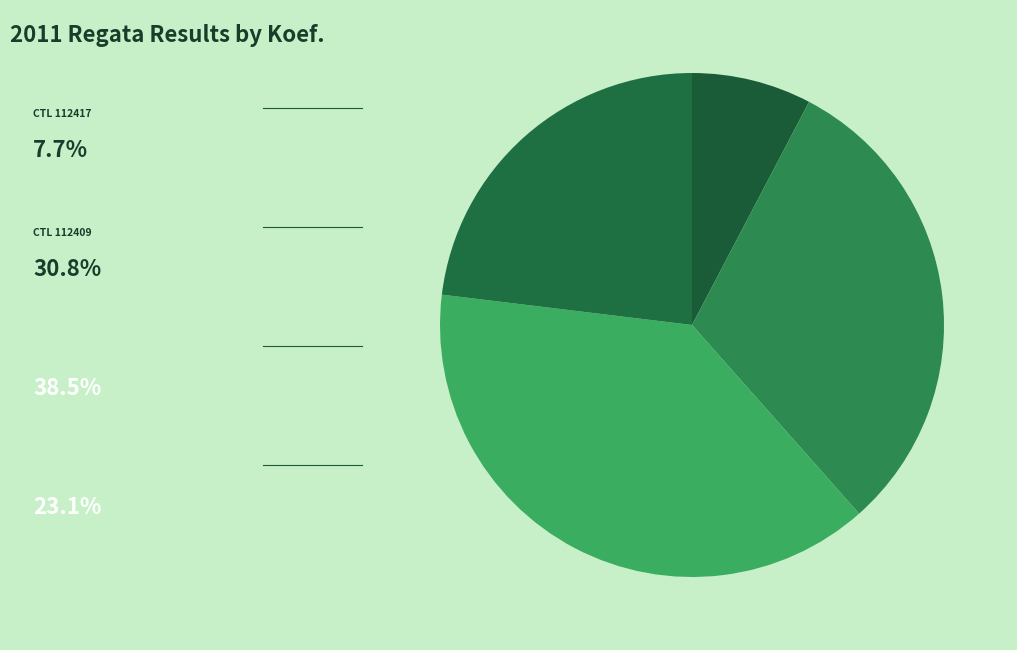

To the nearest percent, what is the difference between the largest and smallest slice percentages?

31%